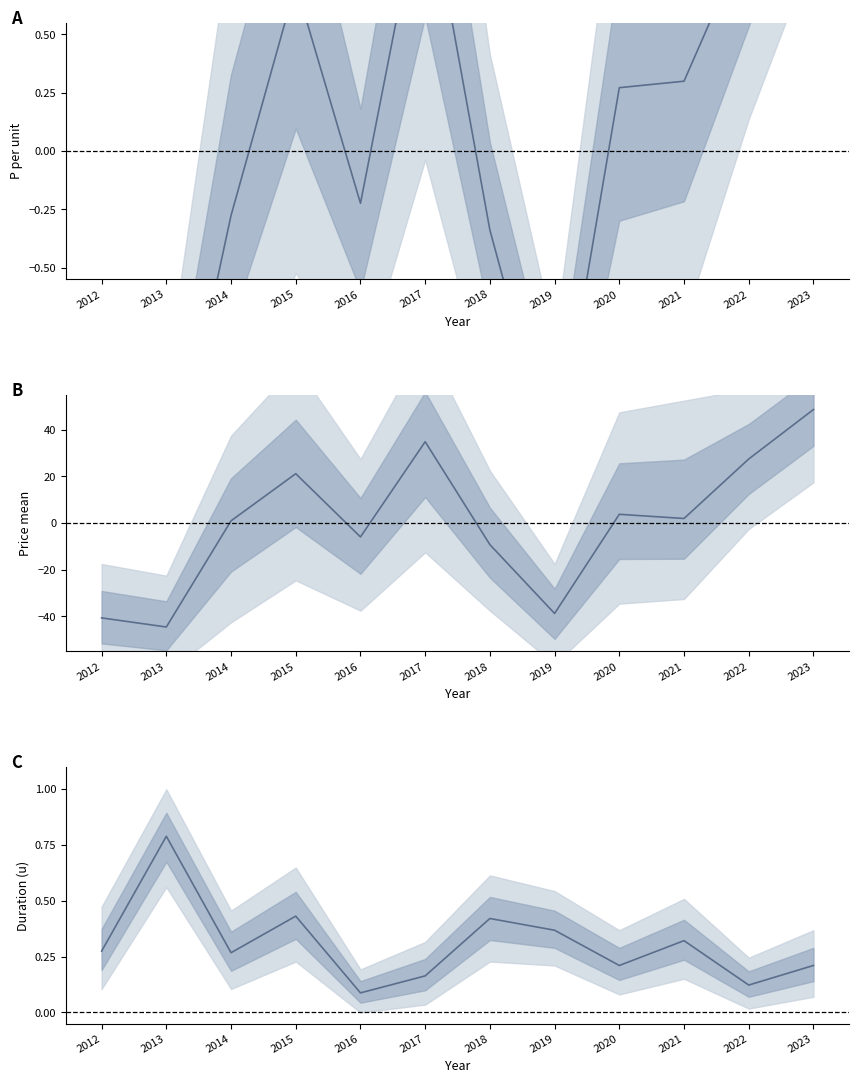

What is the maximum value shown in the chart?

48.7